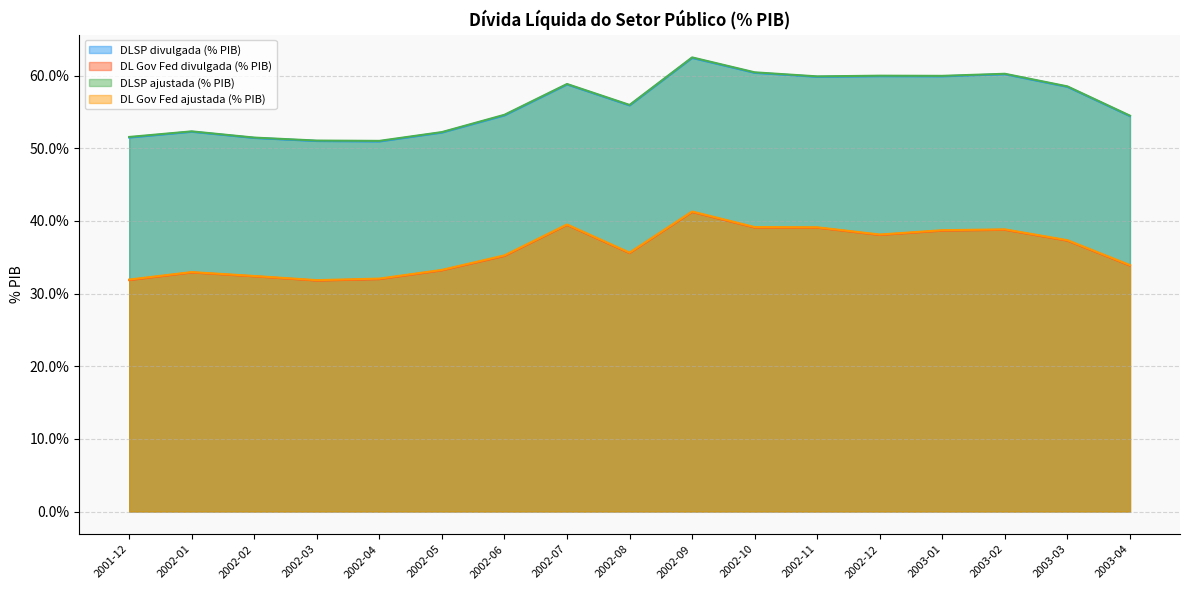

At which category does DLSP divulgada (% PIB) reach its first local valley?

2002-04